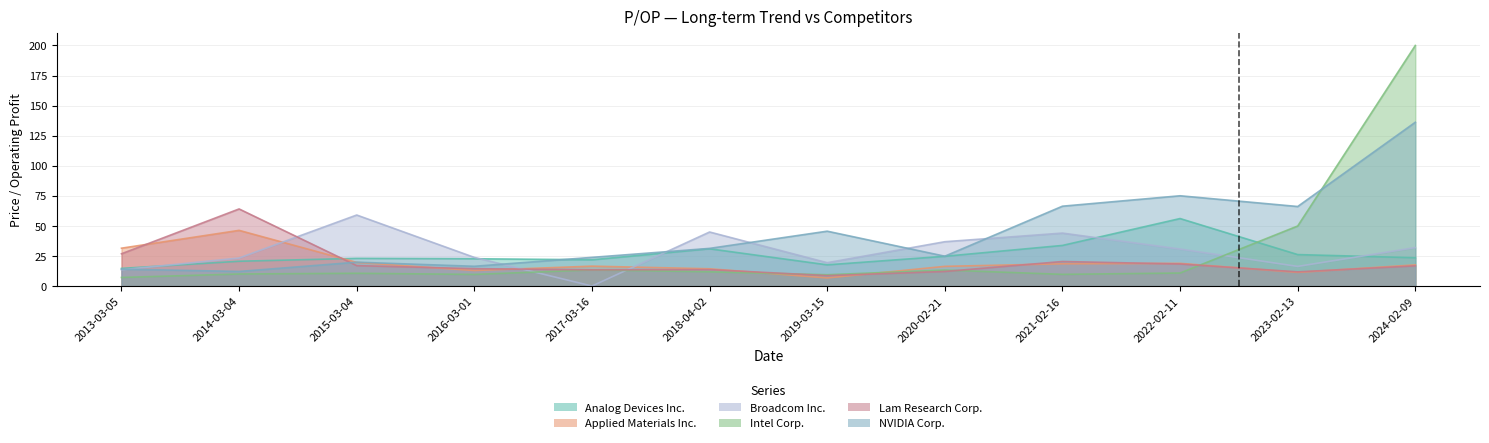

What is the spread (max minus min) of values at 2014-03-04?

54.1